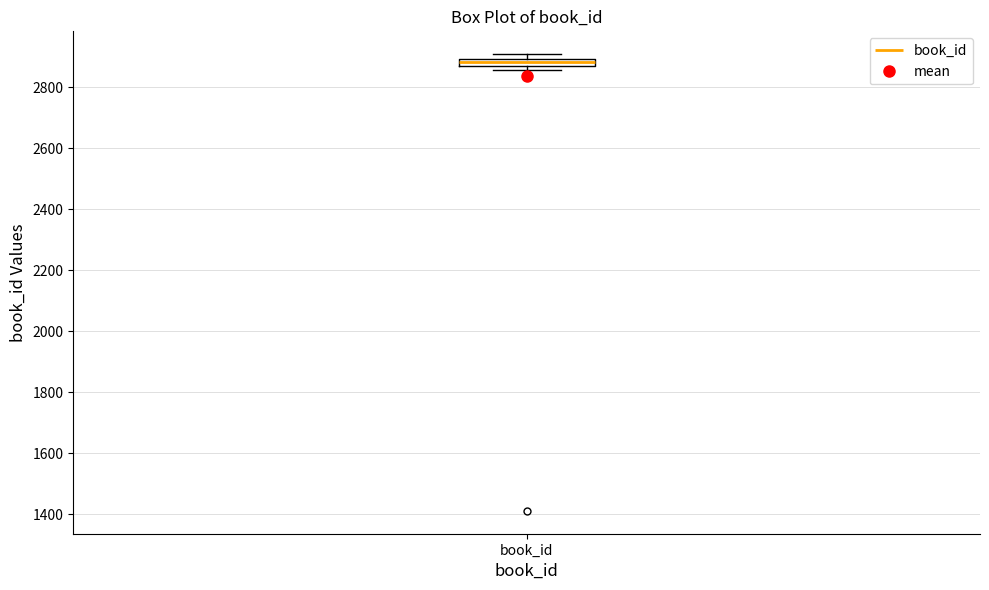

Where is the lower edge of the box for book_id on the y-axis? The values are not printed on the chart, so give them approximately, as read against the axis.

2860